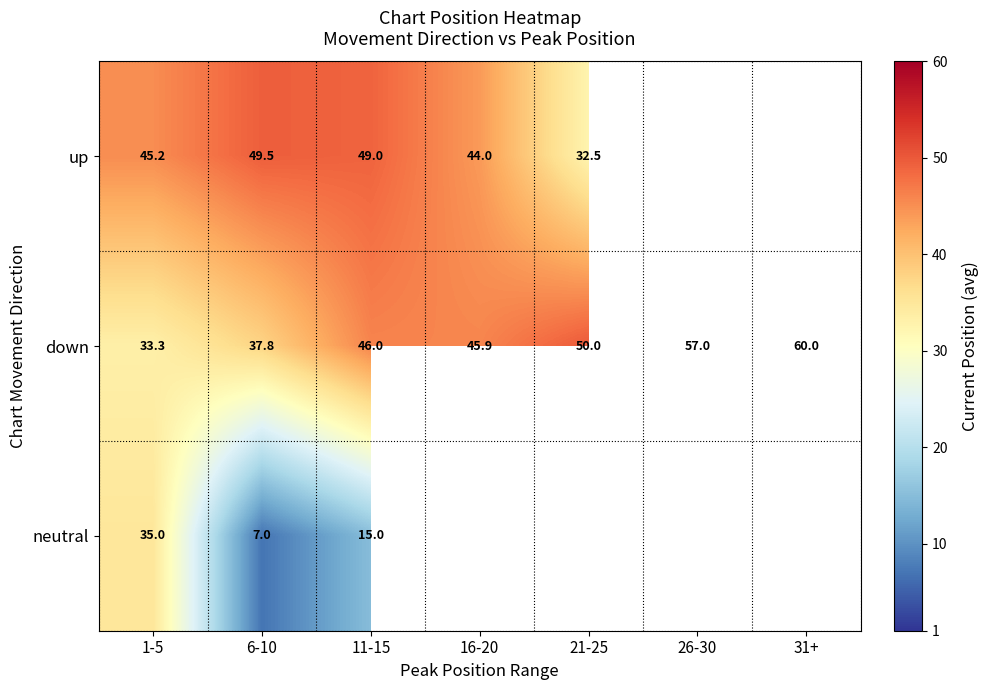

At 1-5, list the series in order from smallest to largest.

down, neutral, up